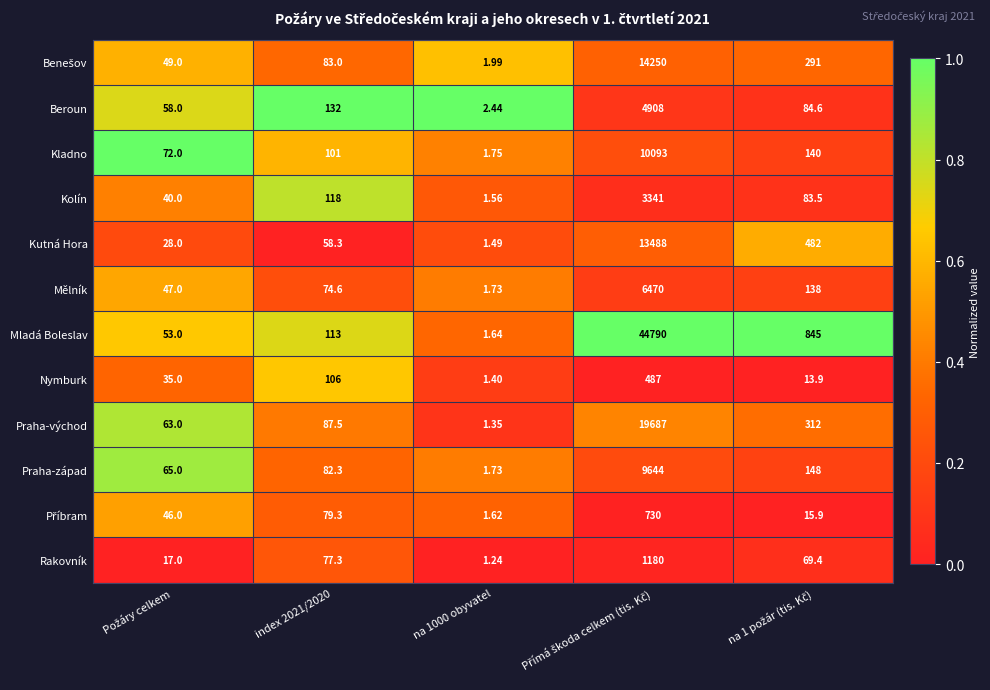

Which series has the largest total across all categories?

Mladá Boleslav